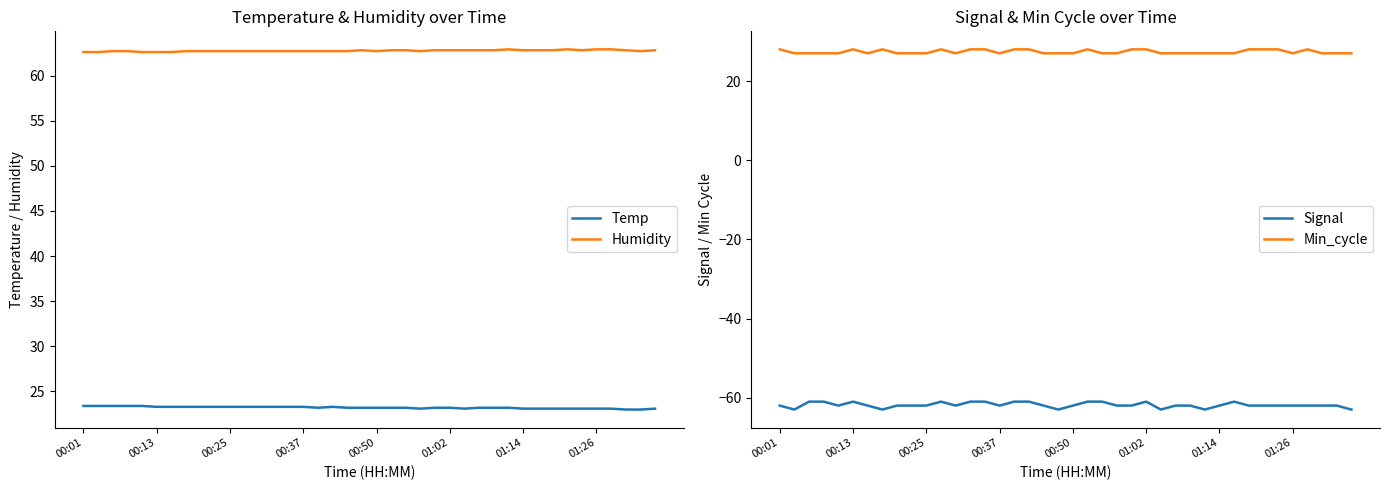

The Temp series shows 12.3 at 01:26. True or false?

False